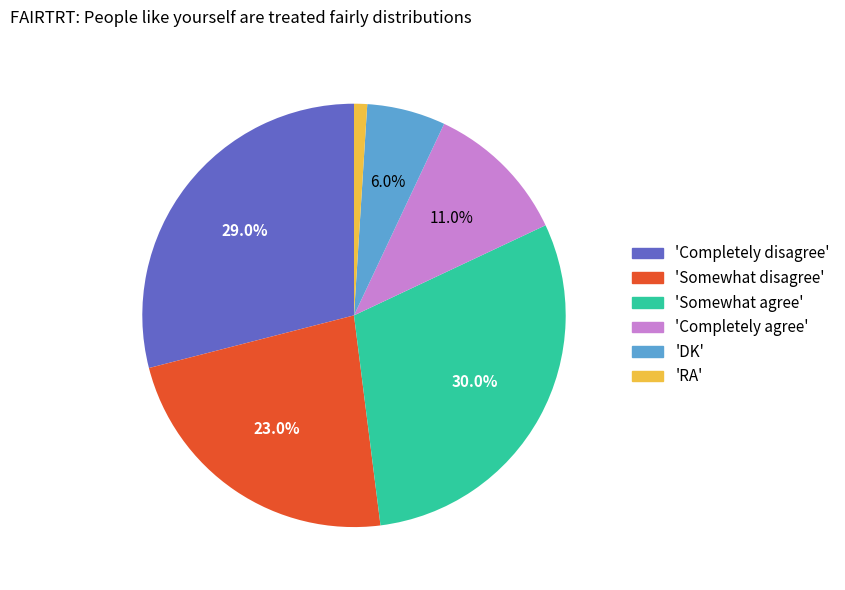

Is there a majority slice in this chart?

No